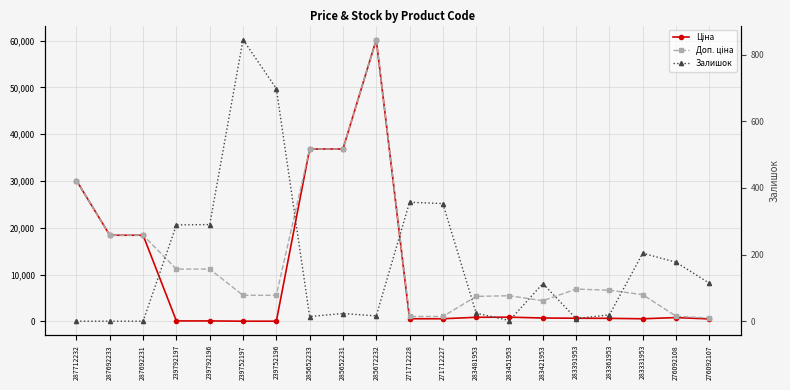

Which label corresponds to the largest value in the chart?

285672232